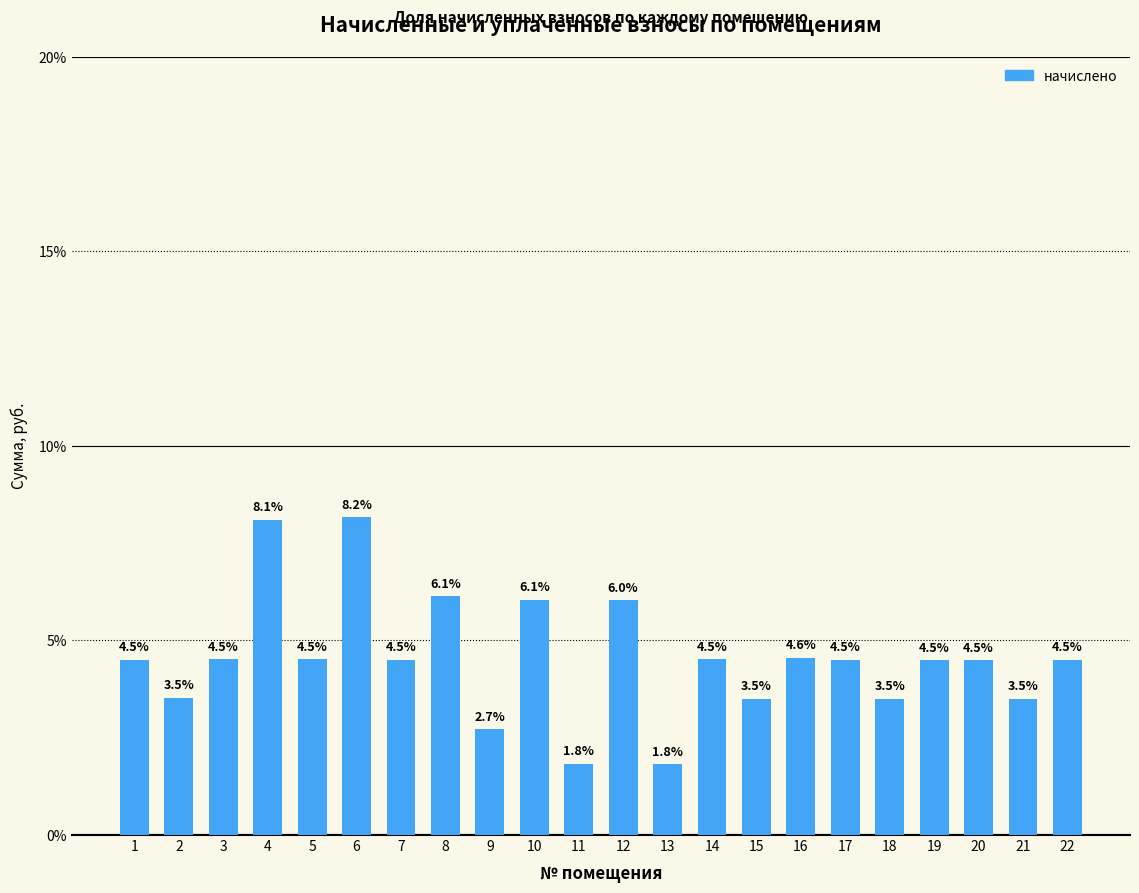

At which label is the value closest to 4?

2